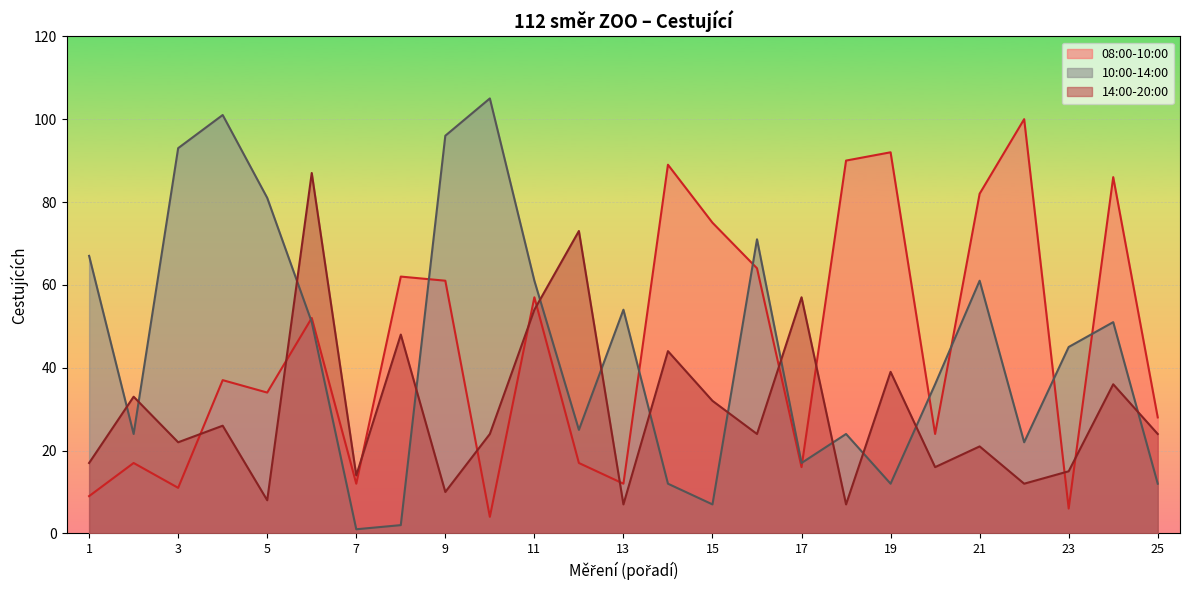

What is the total value across all series at 14?

145